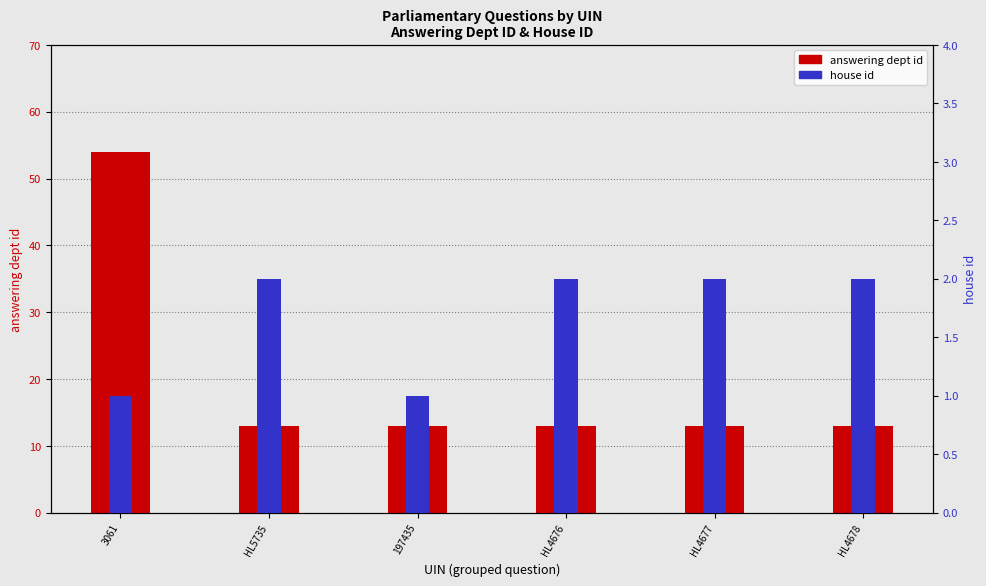

Rank the series at HL5735 from lowest to highest value.

house id, answering dept id